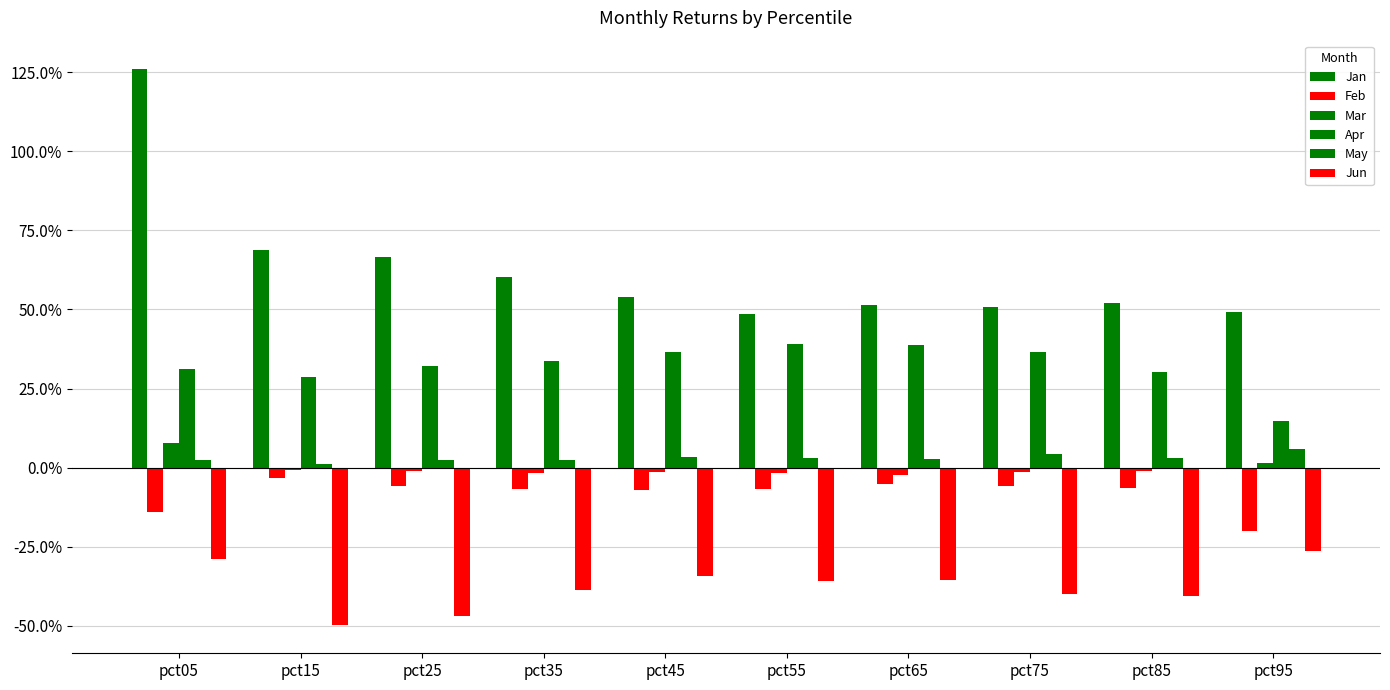

Are the bars grouped side by side (vs. stacked)?

Yes